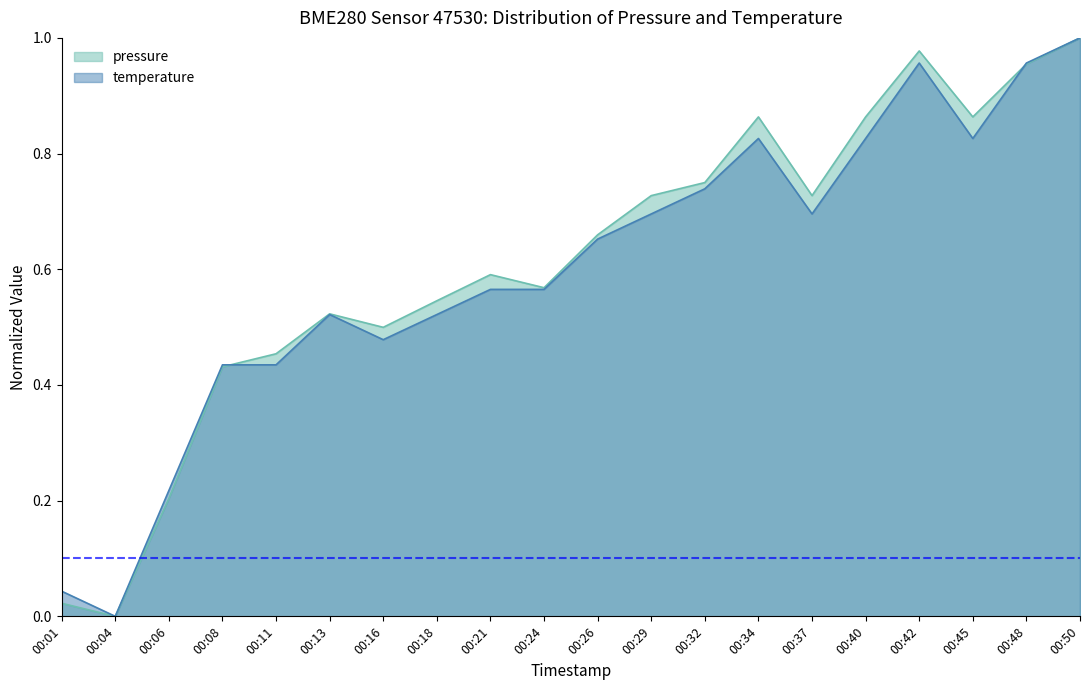

At how many categories does at least one series exceed 0?

19